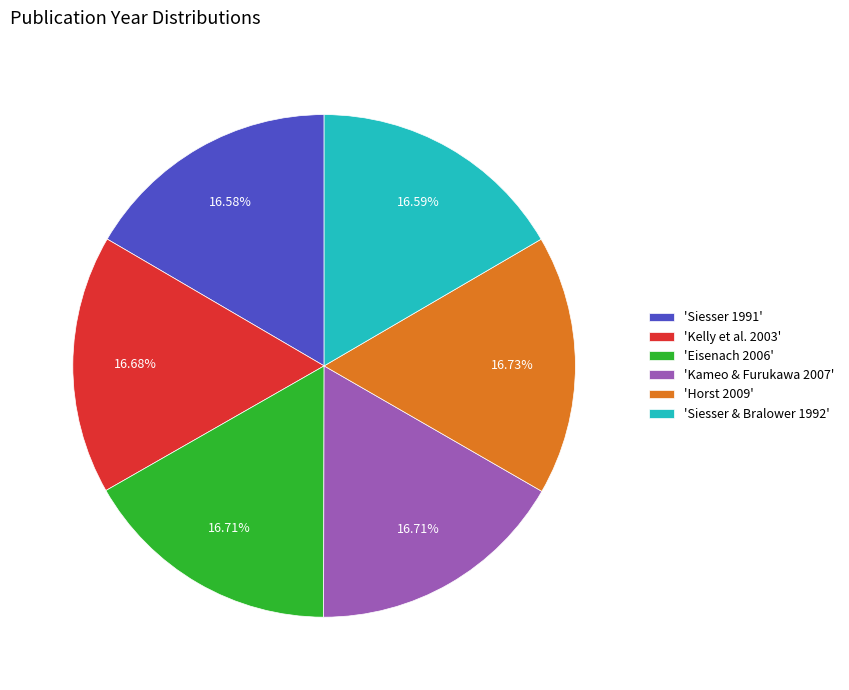

Is the sum of 'Horst 2009' and 'Eisenach 2006' greater than half?

No